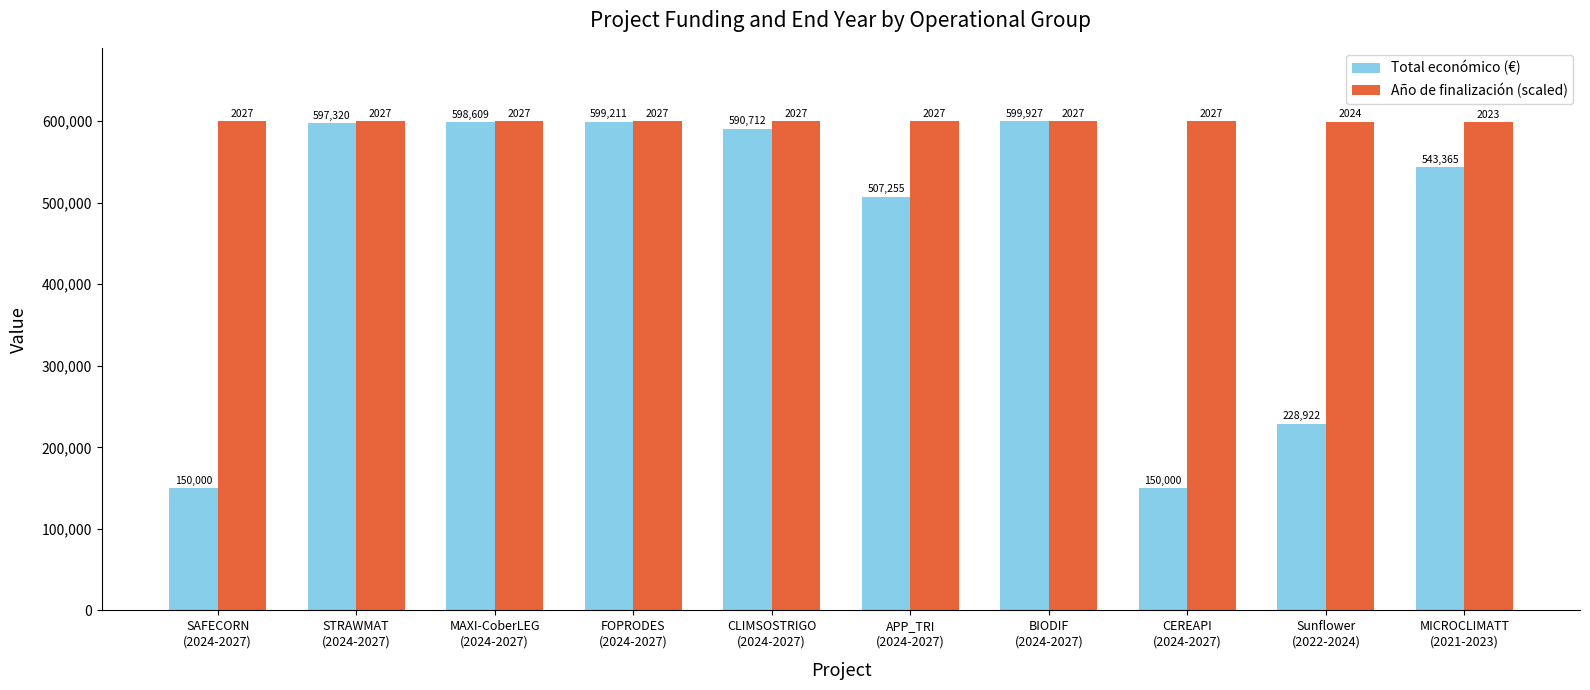

What is the highest value of the Total económico (€) series?

599927.0